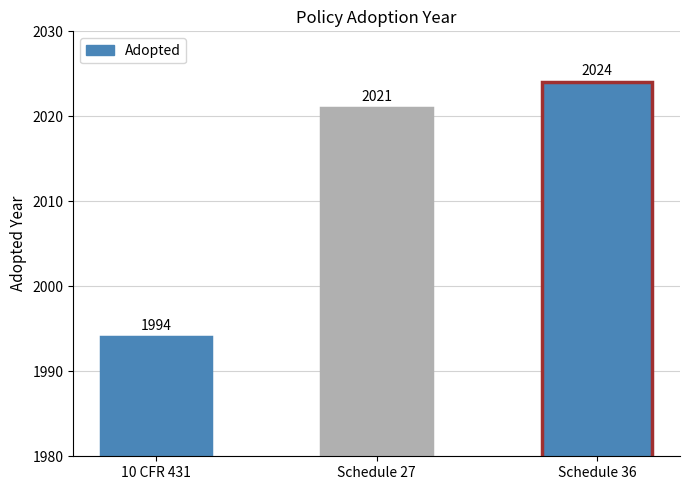

Reading left to right, list all the values displayed in this chart.

10 CFR 431=1994	Schedule 27=2021	Schedule 36=2024